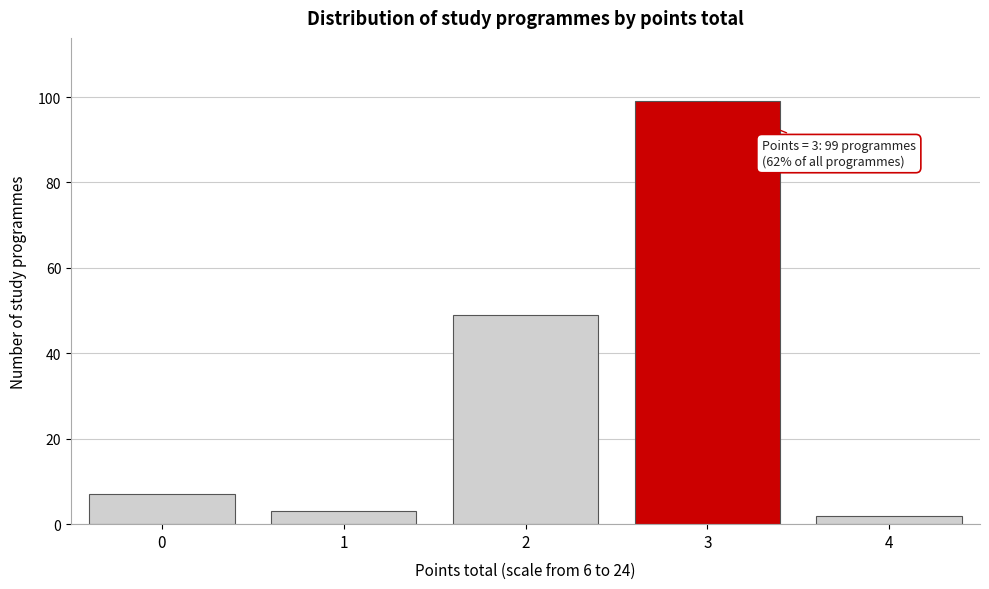

Reading left to right, list all the values displayed in this chart.

0=7	1=3	2=49	3=99	4=2